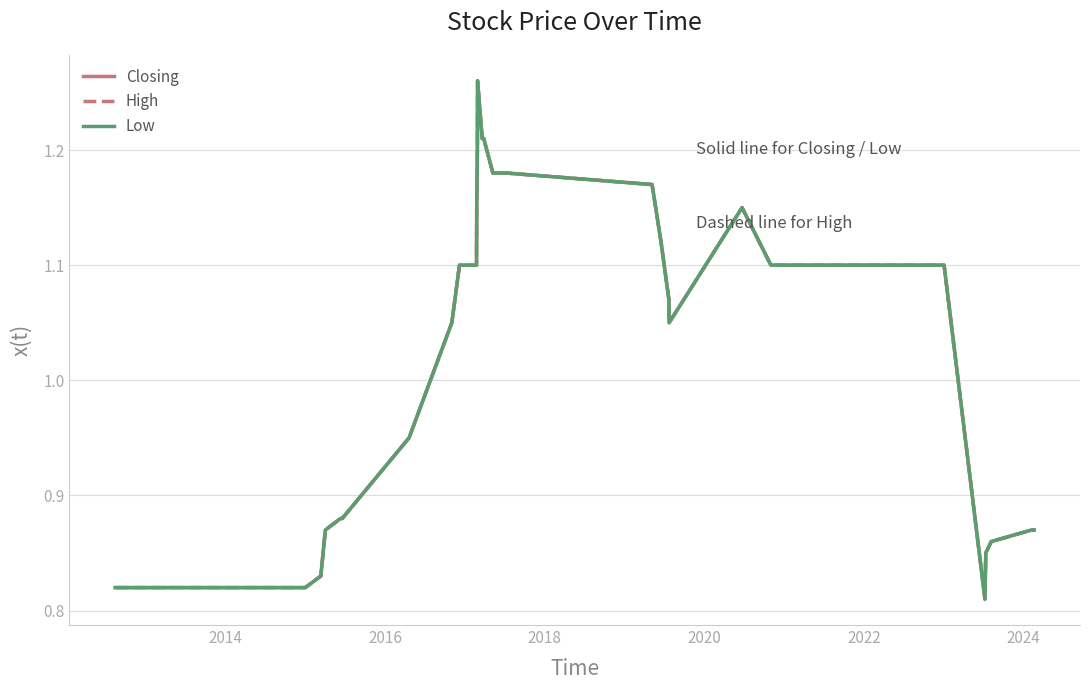

How many interior local valleys does the High series have?

2